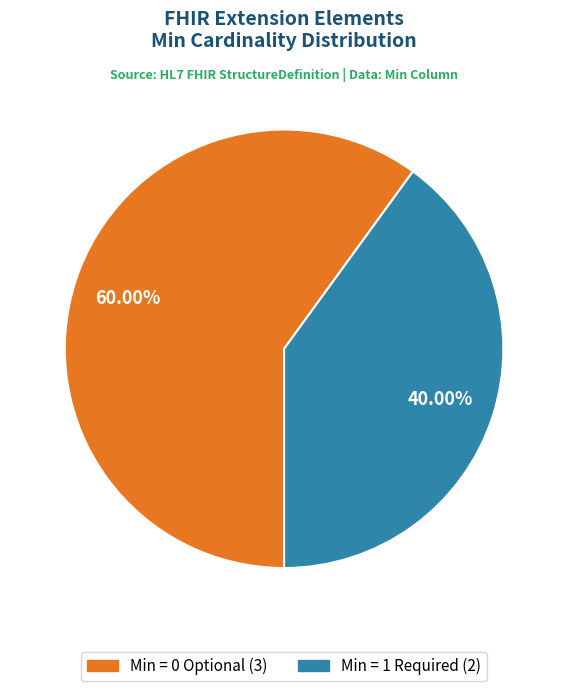

Is there a majority slice in this chart?

Yes